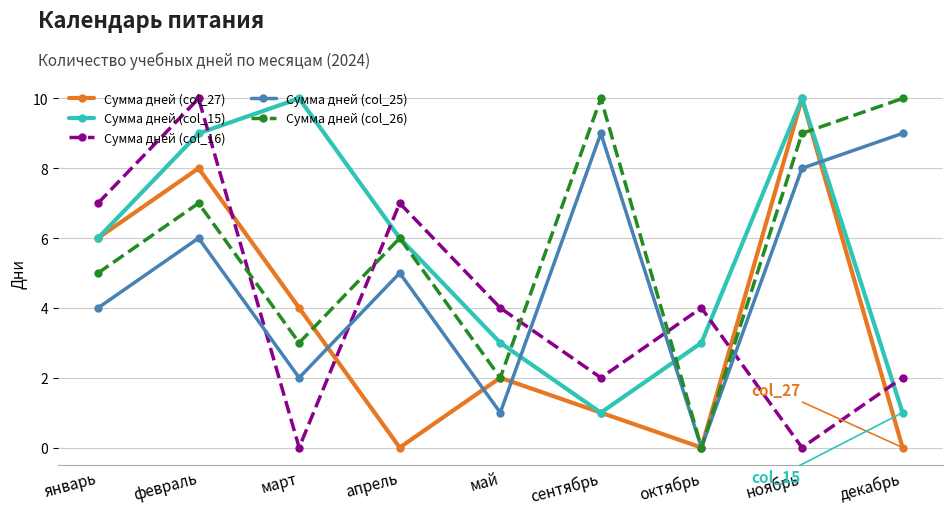

What is the value of the Сумма дней (col_27) point at the 1st from the left?

6